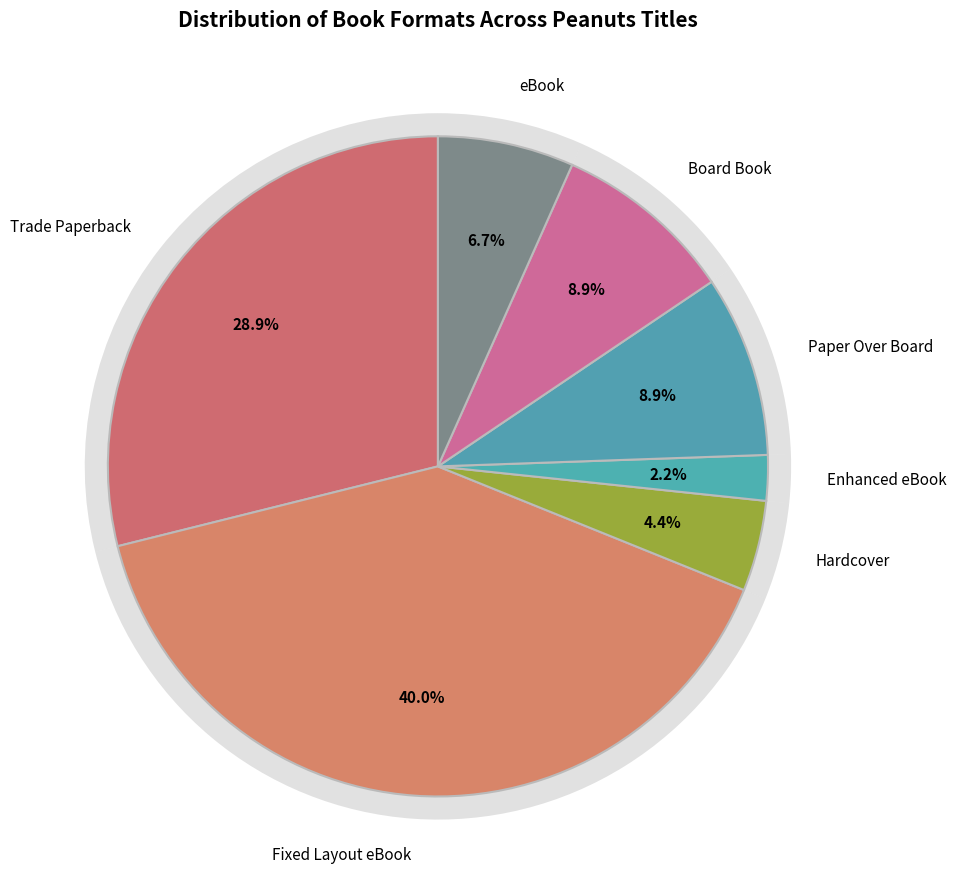

Which has a higher value, Board Book or Trade Paperback?

Trade Paperback